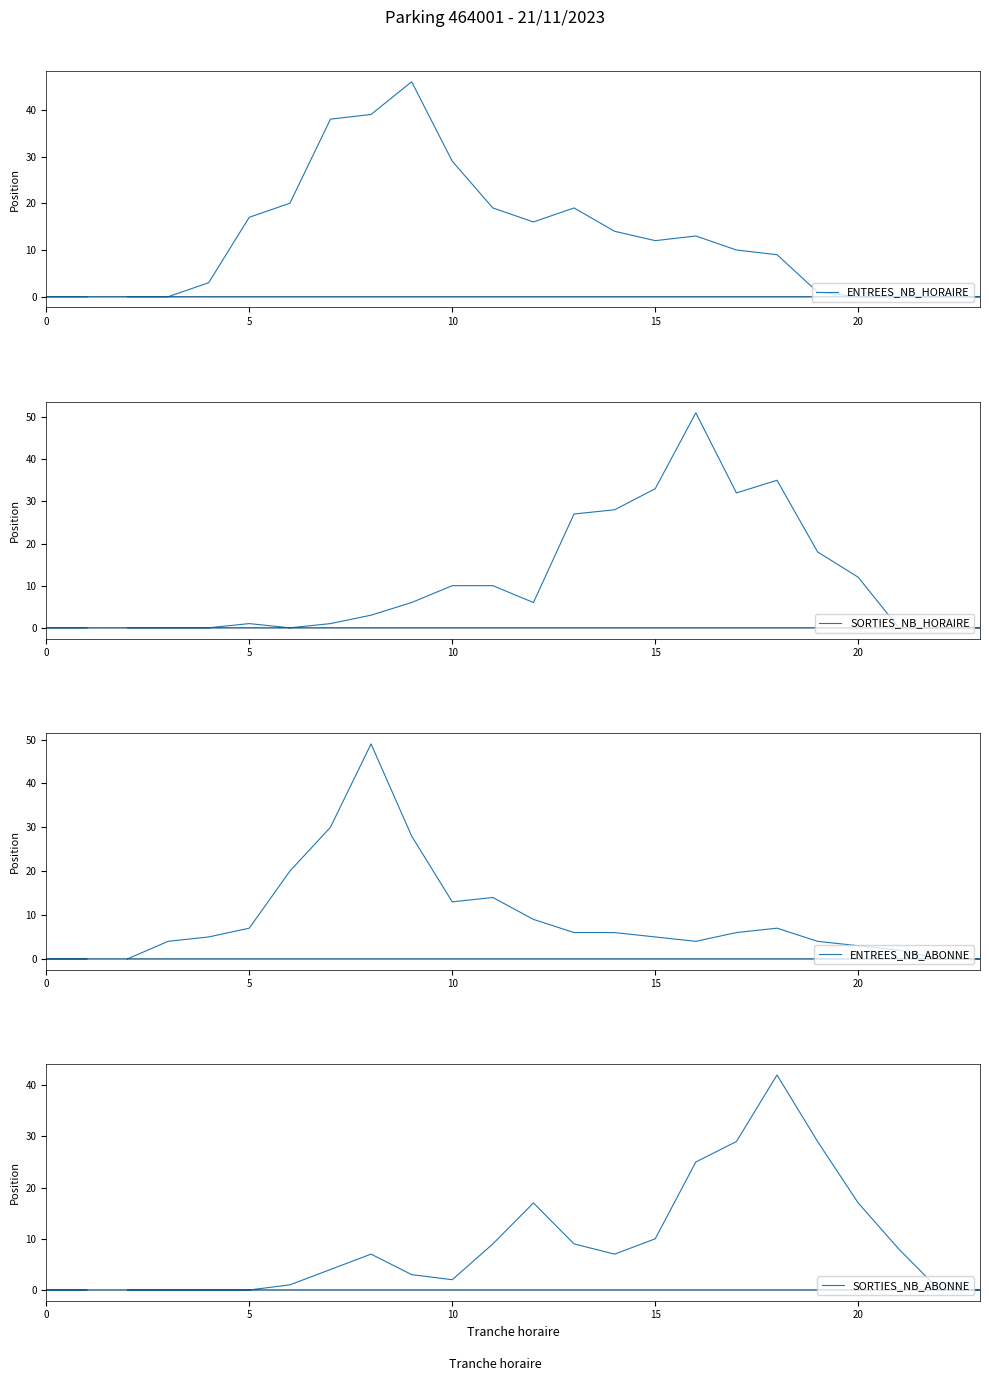

At how many categories does at least one series exceed 15?

16